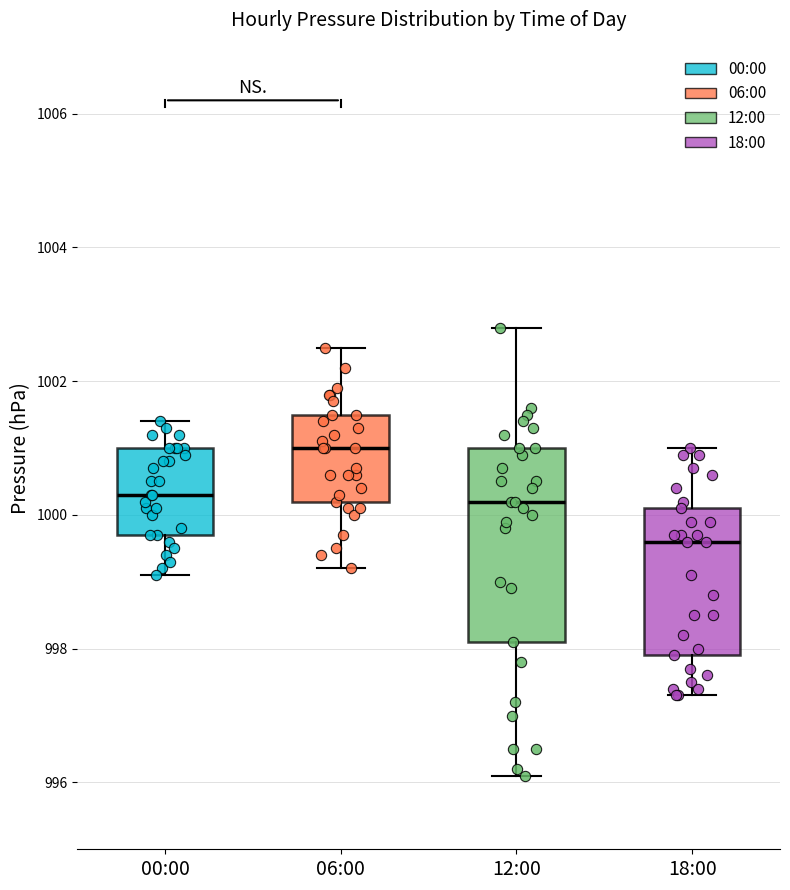

Reading left to right, transcribe this box plot: for each box, give where its median line is, the range the box spans, and where its two whiskers end, as read against the y-axis. The values are not printed on the chart, so give them approximately, as read against the axis.

00:00: median 1000.4, box 999.8 to 1001.0, whiskers 999.2 to 1001.4
06:00: median 1001.0, box 1000.2 to 1001.6, whiskers 999.2 to 1002.6
12:00: median 1000.2, box 998.2 to 1001.0, whiskers 996.2 to 1002.8
18:00: median 999.6, box 998.0 to 1000.2, whiskers 997.4 to 1001.0